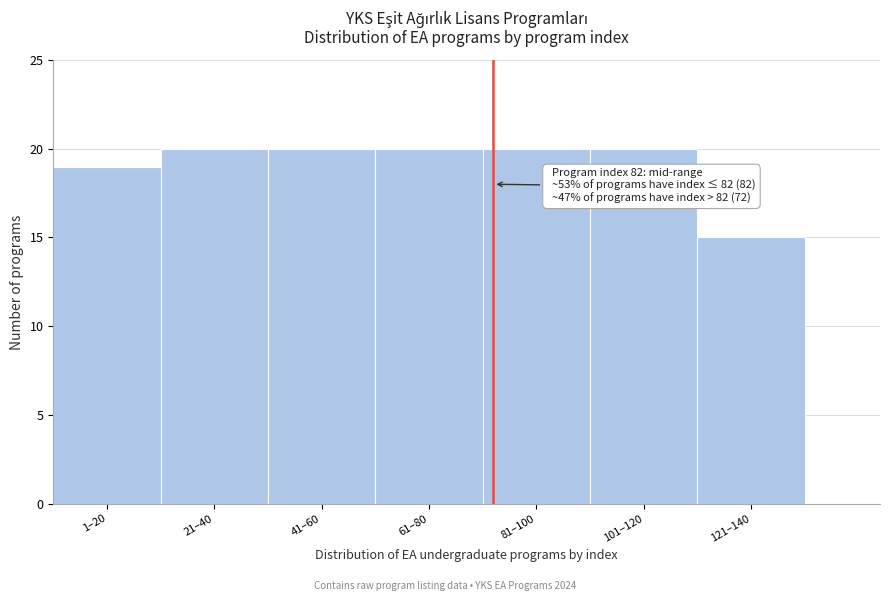

Reading right to left, what are all the values shown in this chart?

121–140=15	101–120=20	81–100=20	61–80=20	41–60=20	21–40=20	1–20=19